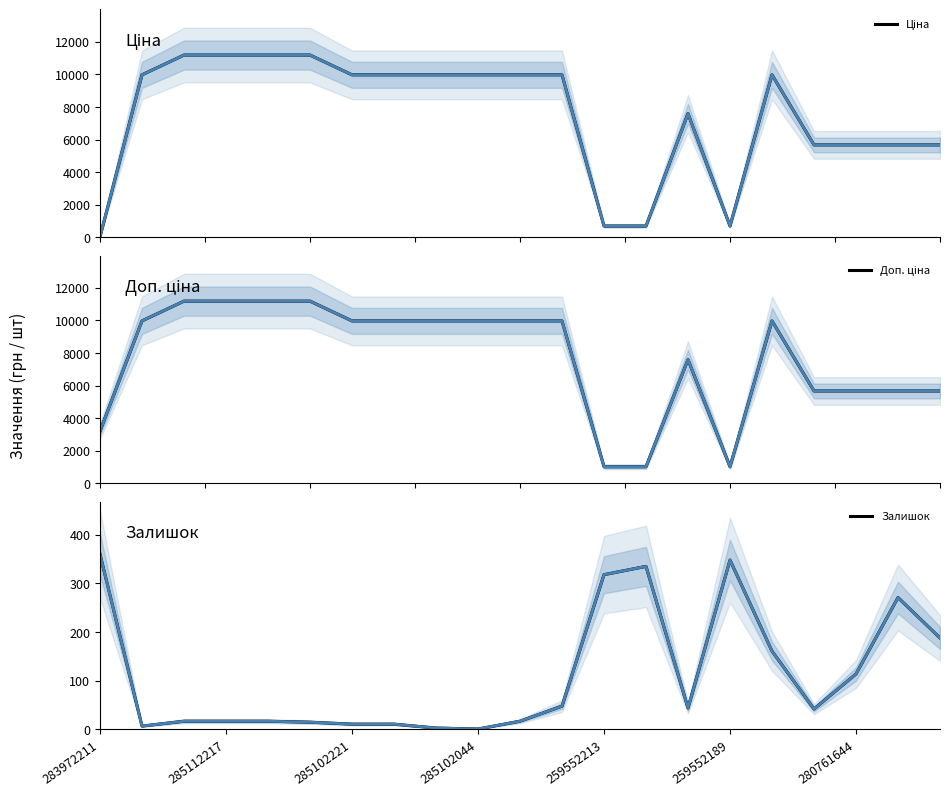

Reading right to left, list all the values displayed in this chart.

Ціна: 5673.8	5673.8	5673.8	5673.8	9975.0	693.7	7596.5	693.7	693.7	9975.0	9975.0	9975.0	9975.0	9975.0	9975.0	11188.2	11188.2	11188.2	11188.2	9975.0	32.0
Доп. ціна: 5673.8	5673.8	5673.8	5673.8	9975.0	1024.6	7596.5	1024.6	1024.6	9975.0	9975.0	9975.0	9975.0	9975.0	9975.0	11188.2	11188.2	11188.2	11188.2	9975.0	3205.0
Залишок: 188.0	271.0	114.0	42.0	161.0	348.0	44.0	335.0	318.0	48.0	17.0	1.0	3.0	11.0	11.0	15.0	17.0	17.0	17.0	7.0	360.0